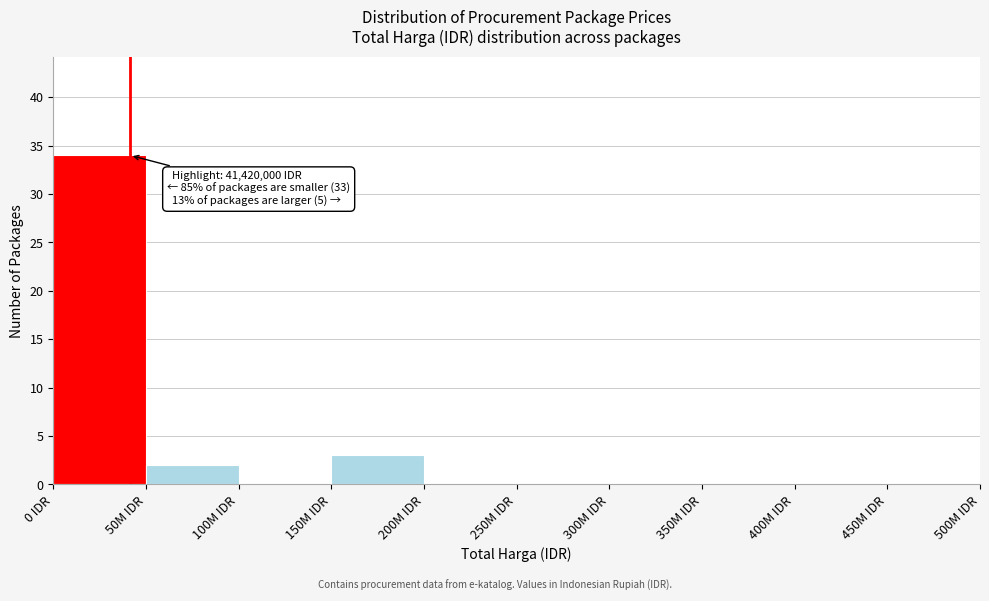

Reading left to right, extract all data points from this chart.

0 IDR=34	50M IDR=2	100M IDR=0	150M IDR=3	200M IDR=0	250M IDR=0	300M IDR=0	350M IDR=0	400M IDR=0	450M IDR=0